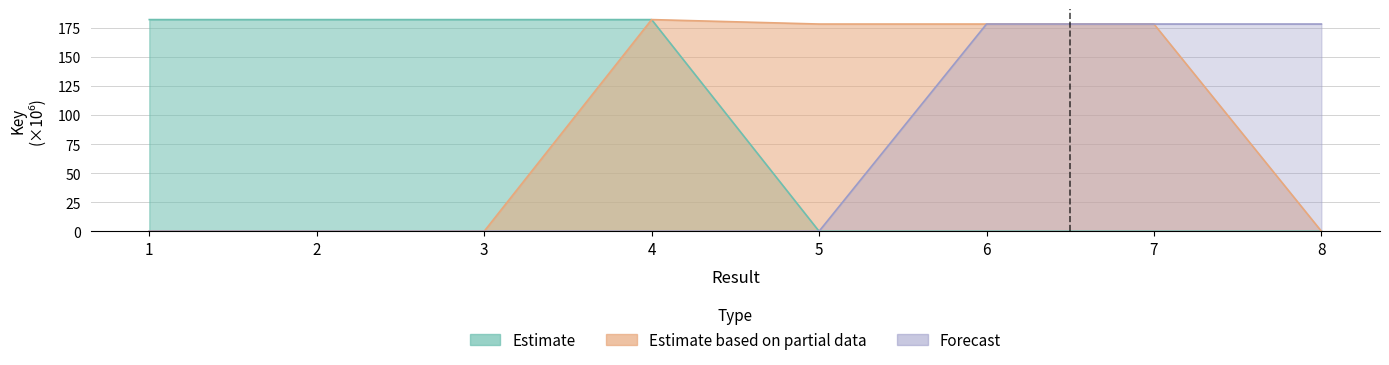

In Estimate, how many points are higher than both neighbors (excluding endpoints)?

1